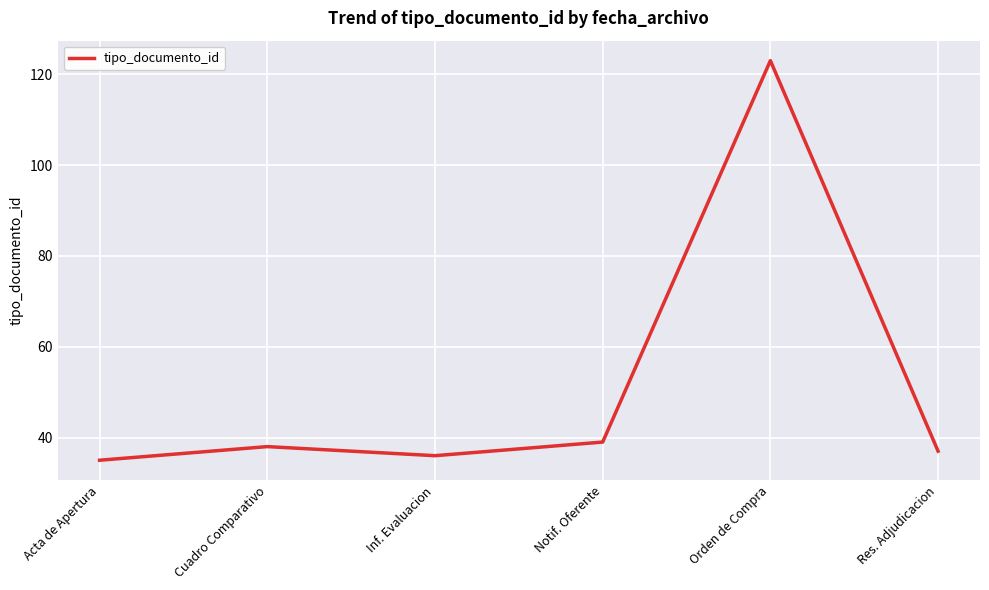

What position from the left is Res. Adjudicacion?

6